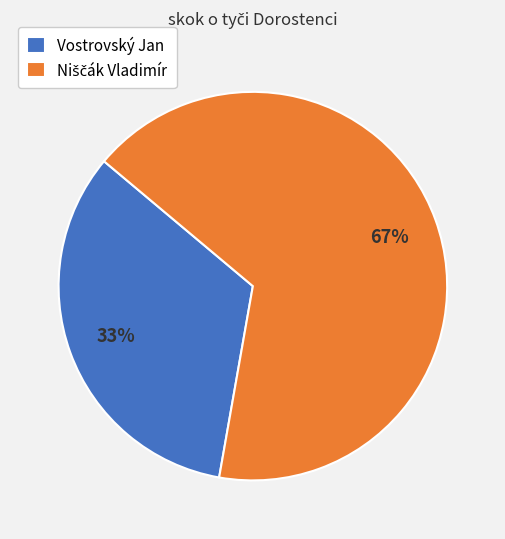

Is Vostrovský Jan the majority of the pie?

No